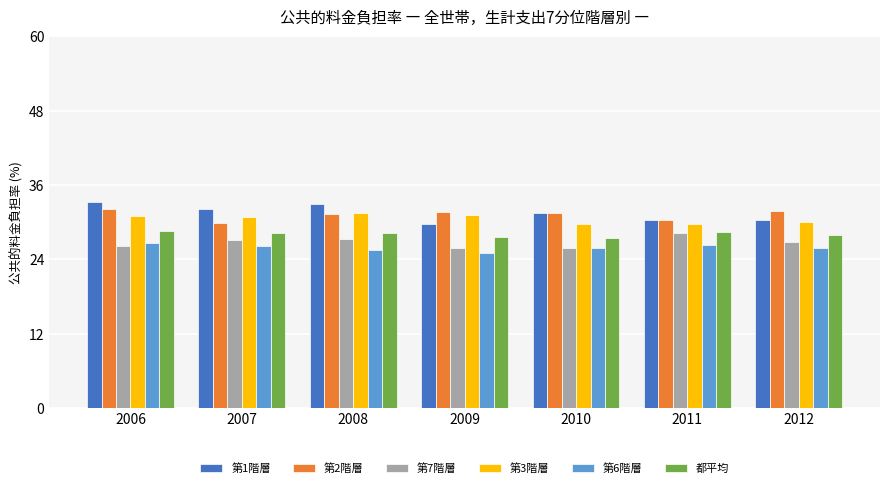

What are all the series names shown in the legend?

第1階層, 第2階層, 第7階層, 第3階層, 第6階層, 都平均